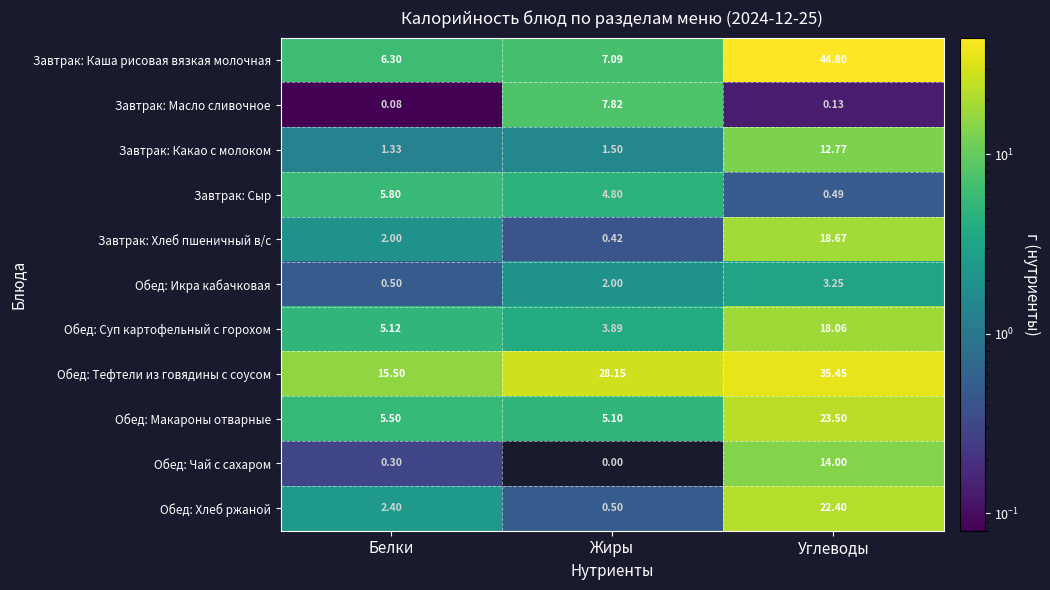

Rank the series at Белки from highest to lowest value.

Обед: Тефтели из говядины с соусом, Завтрак: Каша рисовая вязкая молочная, Завтрак: Сыр, Обед: Макароны отварные, Обед: Суп картофельный с горохом, Обед: Хлеб ржаной, Завтрак: Хлеб пшеничный в/с, Завтрак: Какао с молоком, Обед: Икра кабачковая, Обед: Чай с сахаром, Завтрак: Масло сливочное